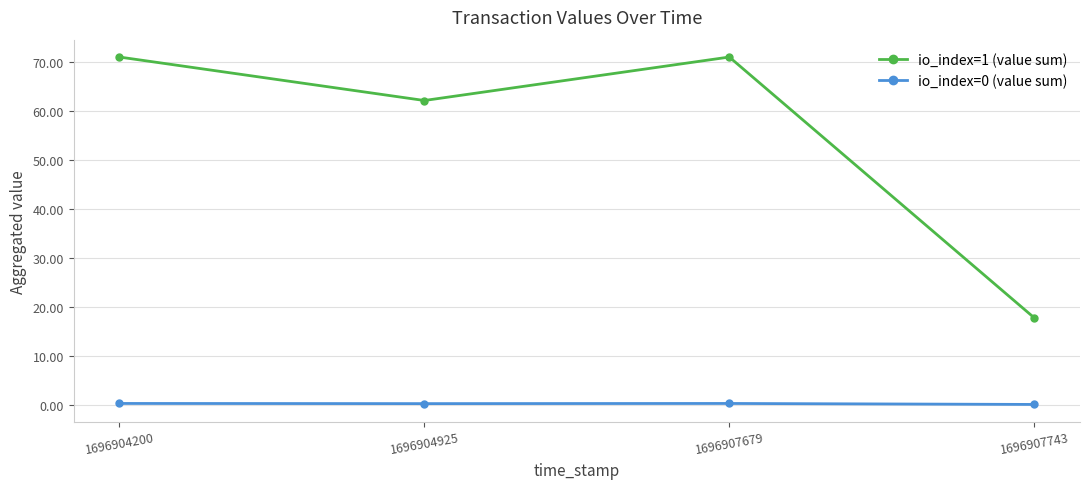

The value of io_index=1 (value sum) at 1696904925 is 62.1. True or false?

True